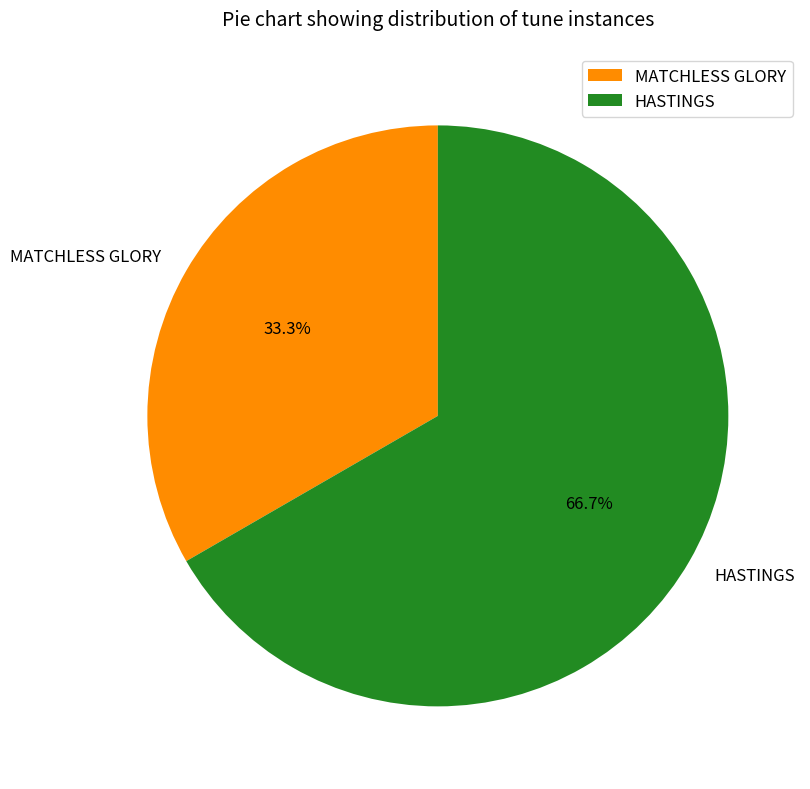

Which slice is the largest?

HASTINGS